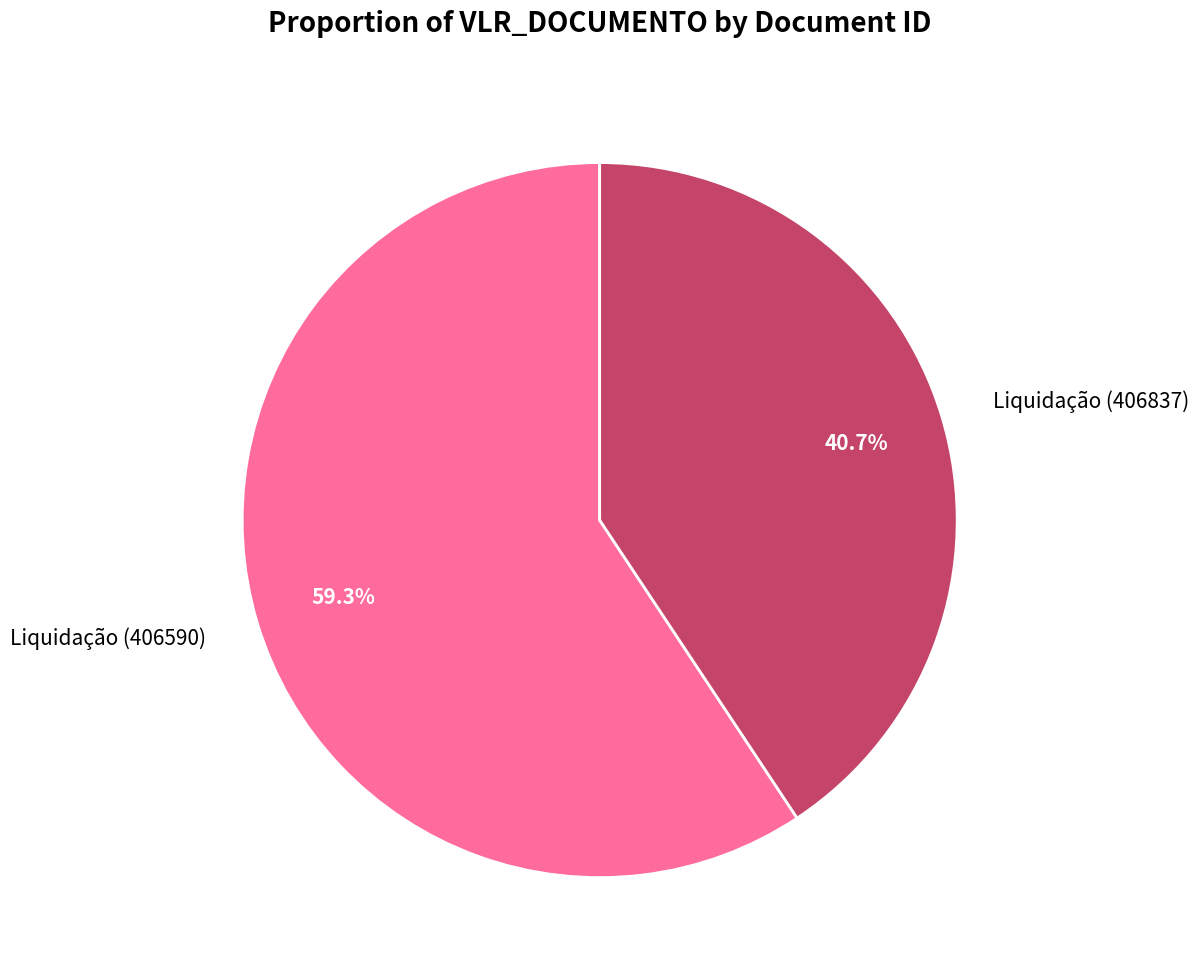

What portion of the pie excludes Liquidação (406590)?

40.7%